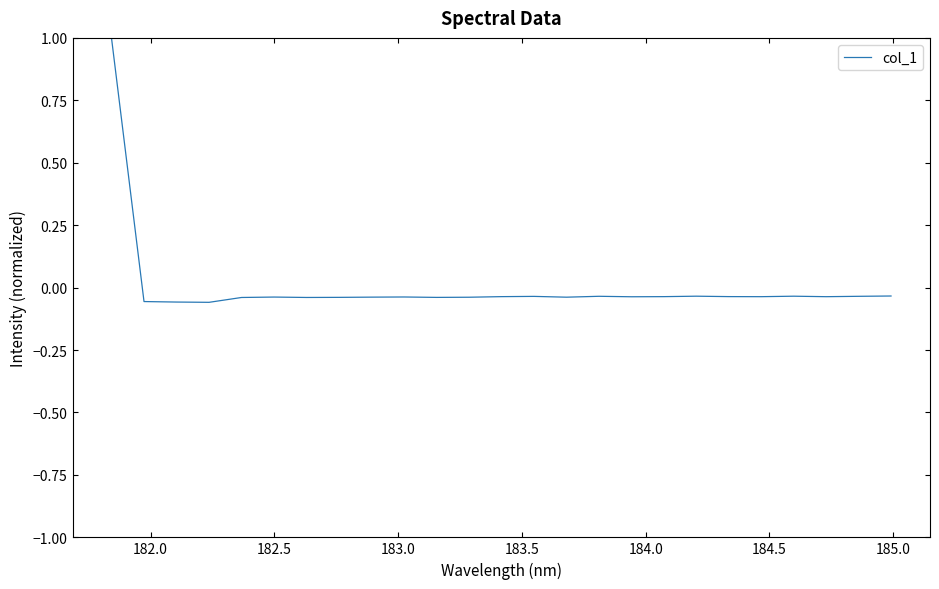

What is the difference between the maximum and minimum values?

1.1